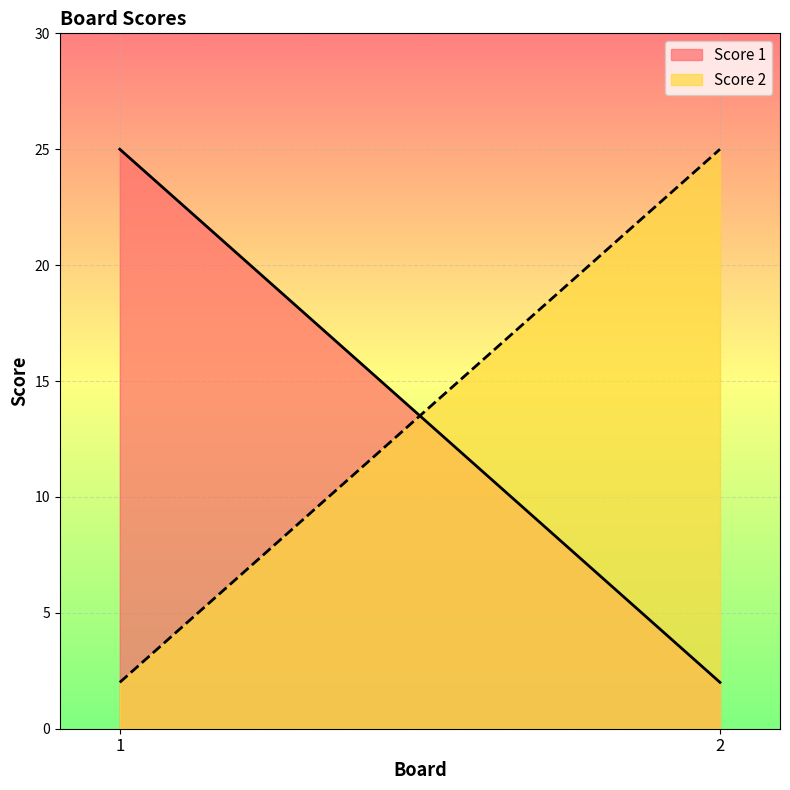

True or false: Score 2 has a value of 2 at 1.

True